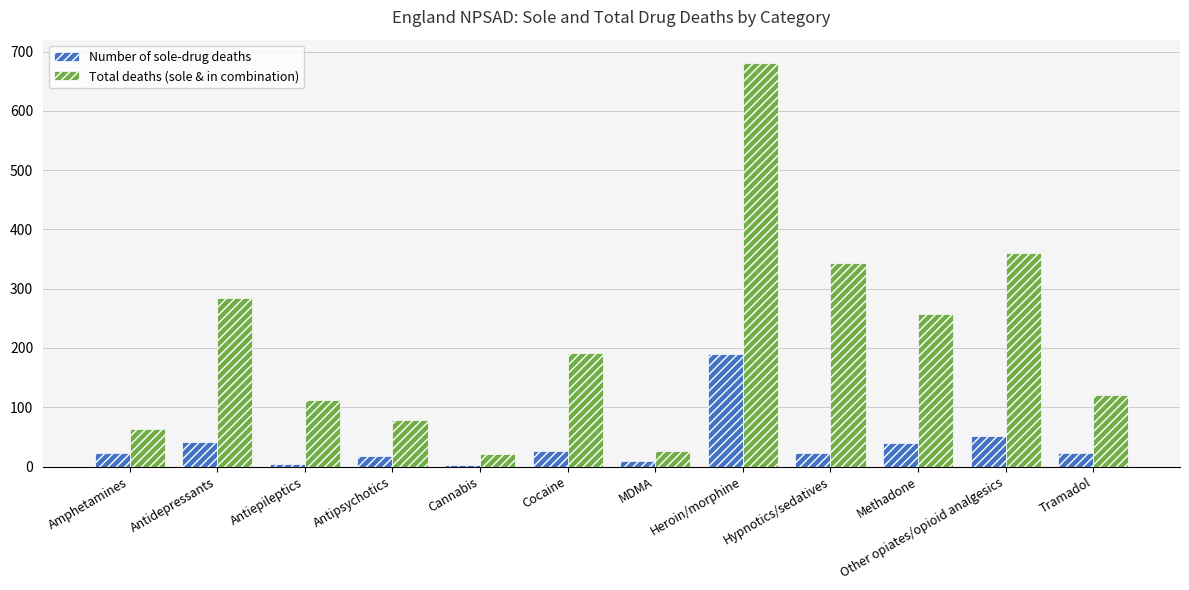

What is the sum of the Number of sole-drug deaths values at Amphetamines and Tramadol?

44